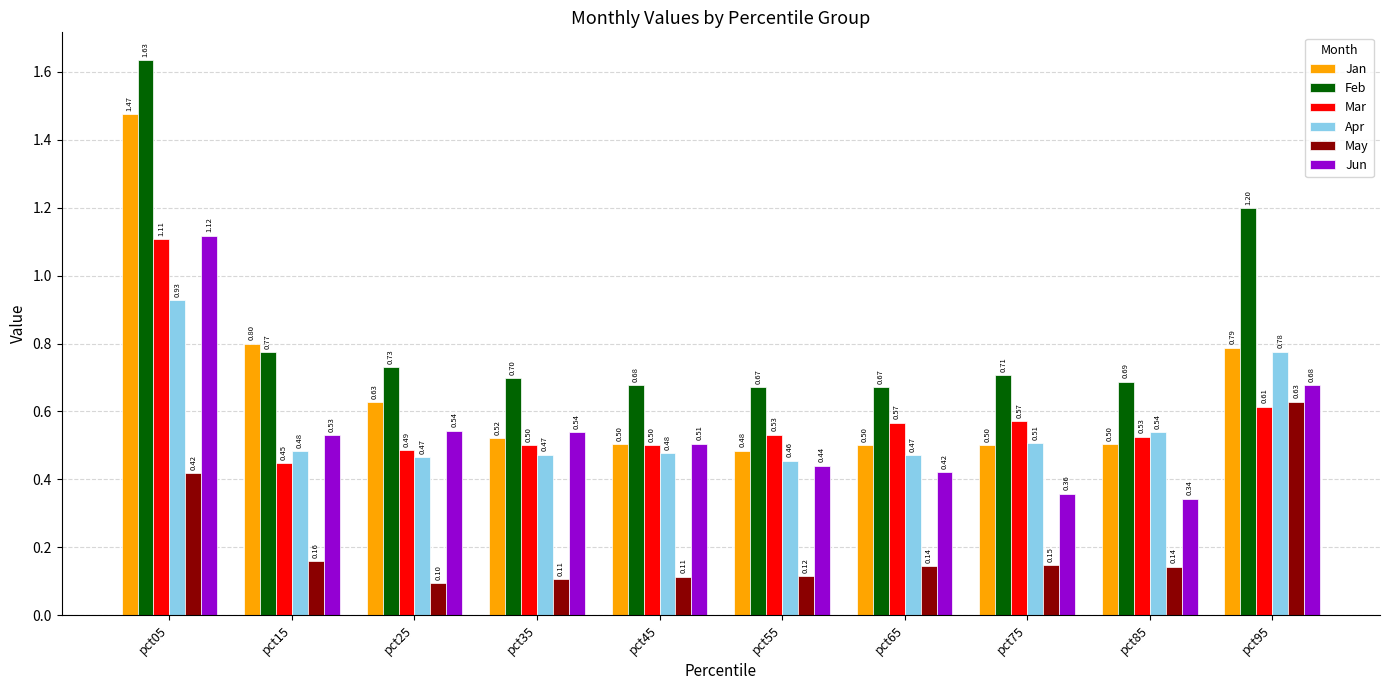

Which series has the largest total across all categories?

Feb